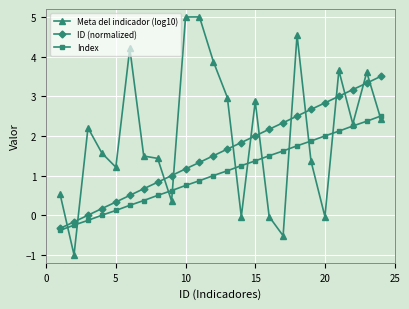

How many data points in Meta del indicador (log10) are above 2?

12